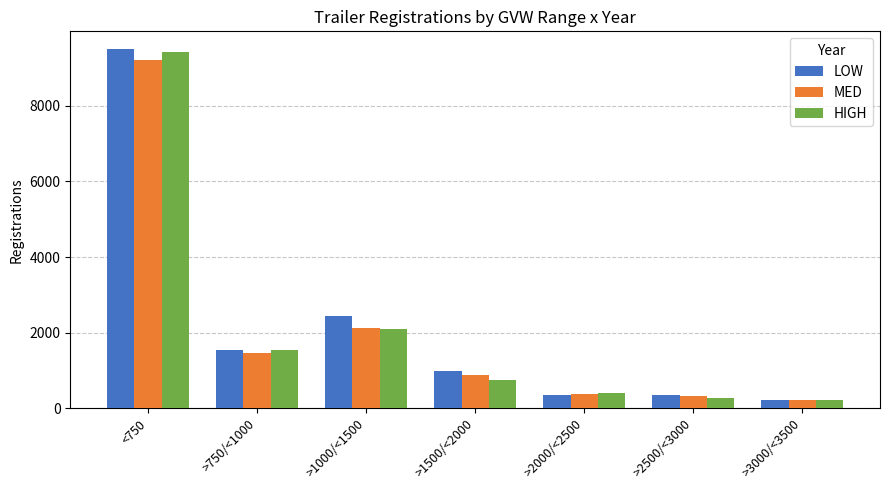

The value of LOW at >2000/<2500 is 344. True or false?

True